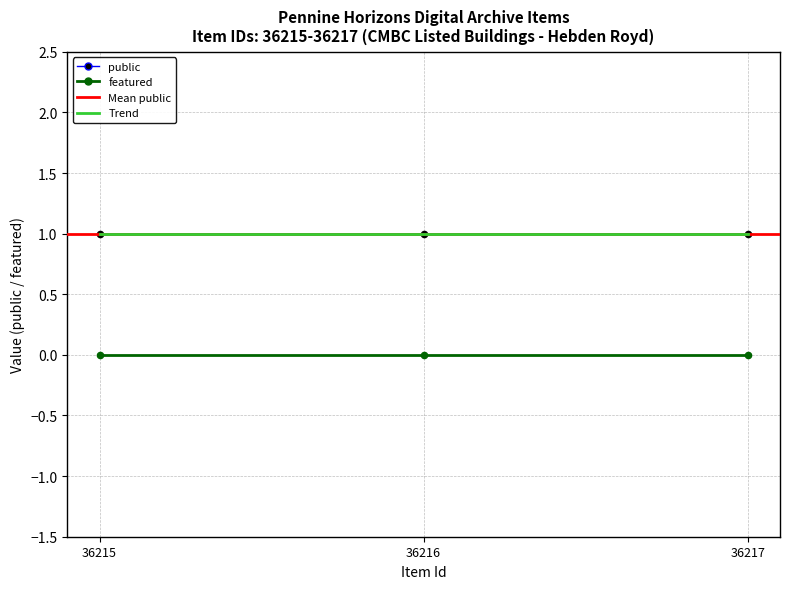

Is the value of featured at 36216 greater than the value of public at 36217?

No